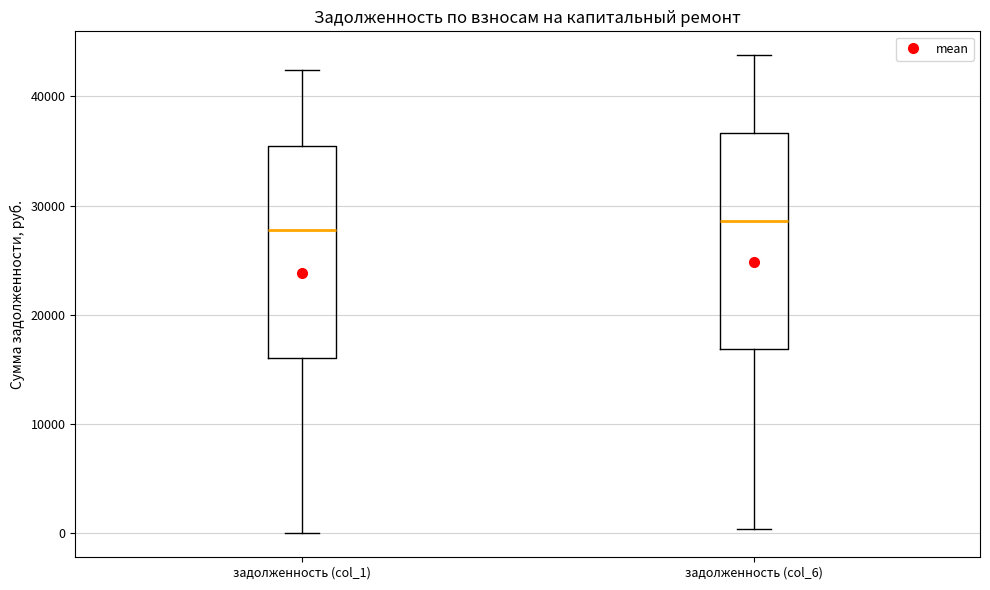

Reading left to right, transcribe this box plot: for each box, give where its median line is, the range the box spans, and where its two whiskers end, as read against the y-axis. The values are not printed on the chart, so give them approximately, as read against the axis.

задолженность (col_1): median 28000, box 16000 to 35000, whiskers 0 to 42000
задолженность (col_6): median 29000, box 17000 to 37000, whiskers 0 to 44000